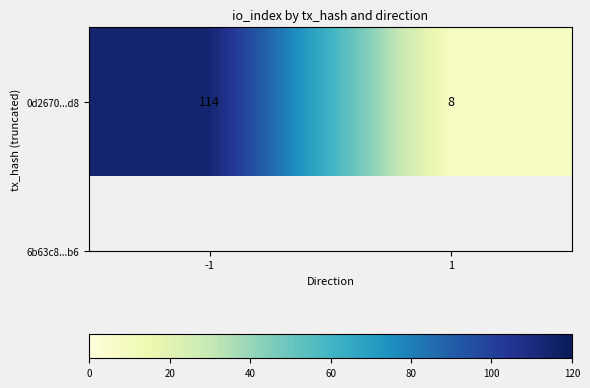

How many values are between 8 and 114?

2